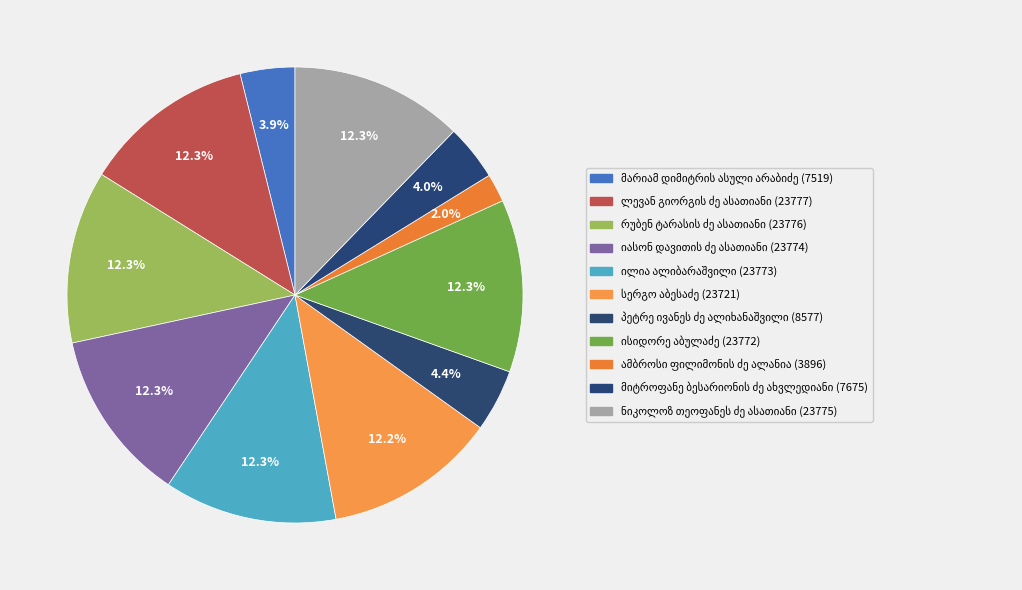

How many slices are in this pie chart?

11